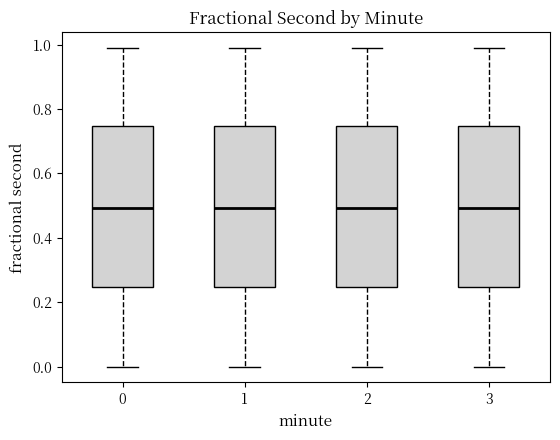

Reading left to right, transcribe this box plot: for each box, give where its median line is, the range the box spans, and where its two whiskers end, as read against the y-axis. The values are not printed on the chart, so give them approximately, as read against the axis.

0: median 0.50, box 0.24 to 0.74, whiskers 0.00 to 0.98
1: median 0.50, box 0.24 to 0.74, whiskers 0.00 to 0.98
2: median 0.50, box 0.24 to 0.74, whiskers 0.00 to 0.98
3: median 0.50, box 0.24 to 0.74, whiskers 0.00 to 0.98